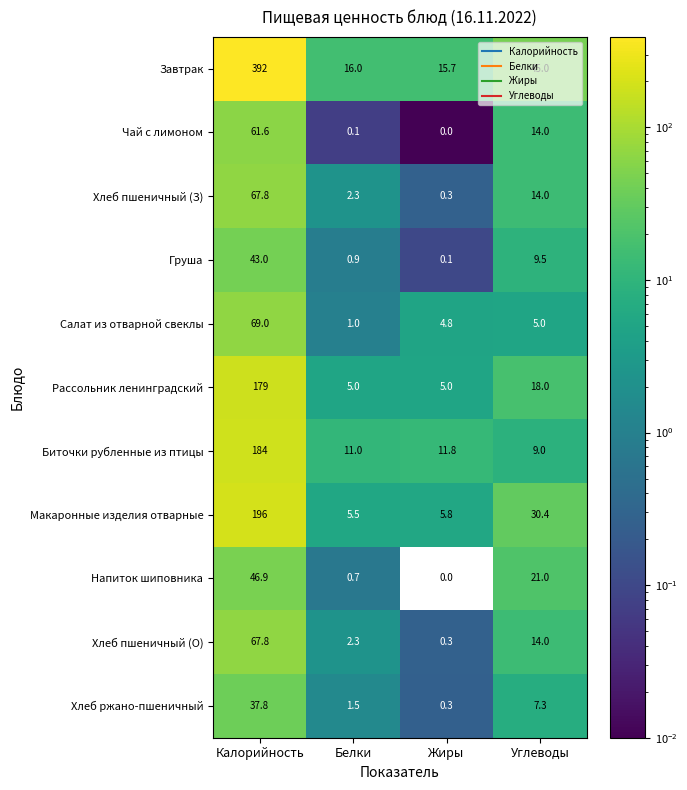

The value of Салат из отварной свеклы at Белки is 1.0. True or false?

True